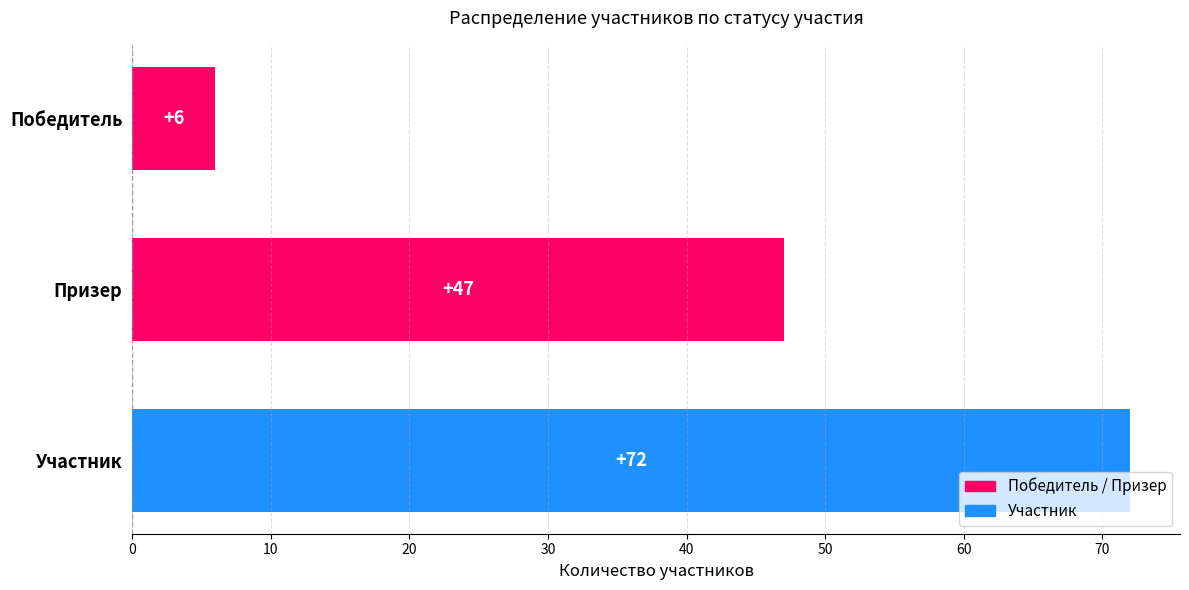

Reading bottom to top, extract all data points from this chart.

Участник=72	Призер=47	Победитель=6